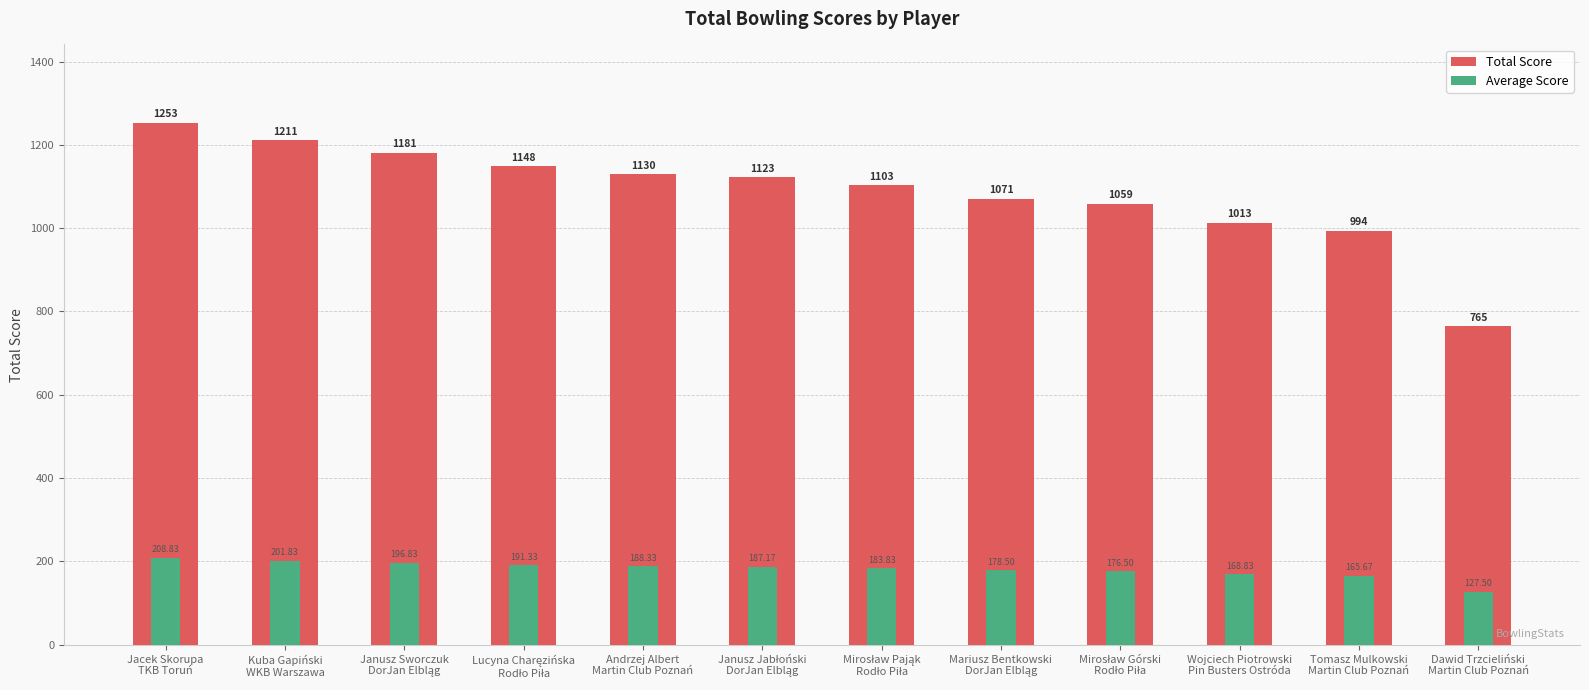

Reading left to right, extract all data points from this chart.

Total Score: 1253.0	1211.0	1181.0	1148.0	1130.0	1123.0	1103.0	1071.0	1059.0	1013.0	994.0	765.0
Average Score: 208.8	201.8	196.8	191.3	188.3	187.2	183.8	178.5	176.5	168.8	165.7	127.5